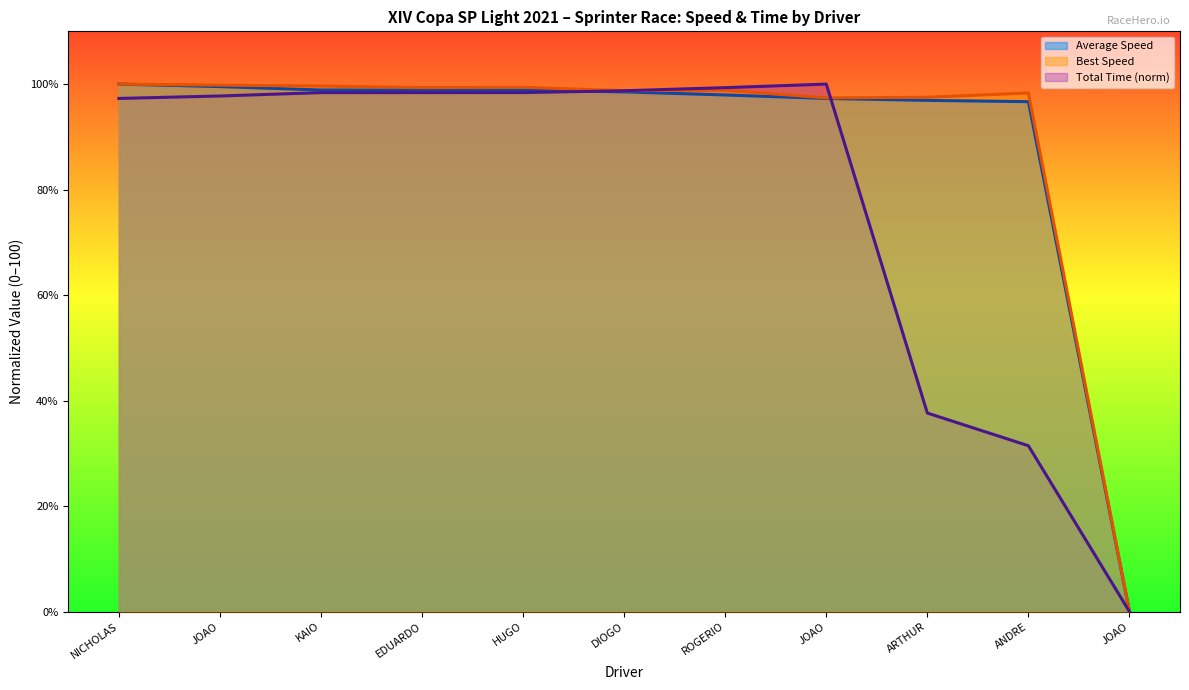

At which category is the sum across all series the highest?

NICHOLAS